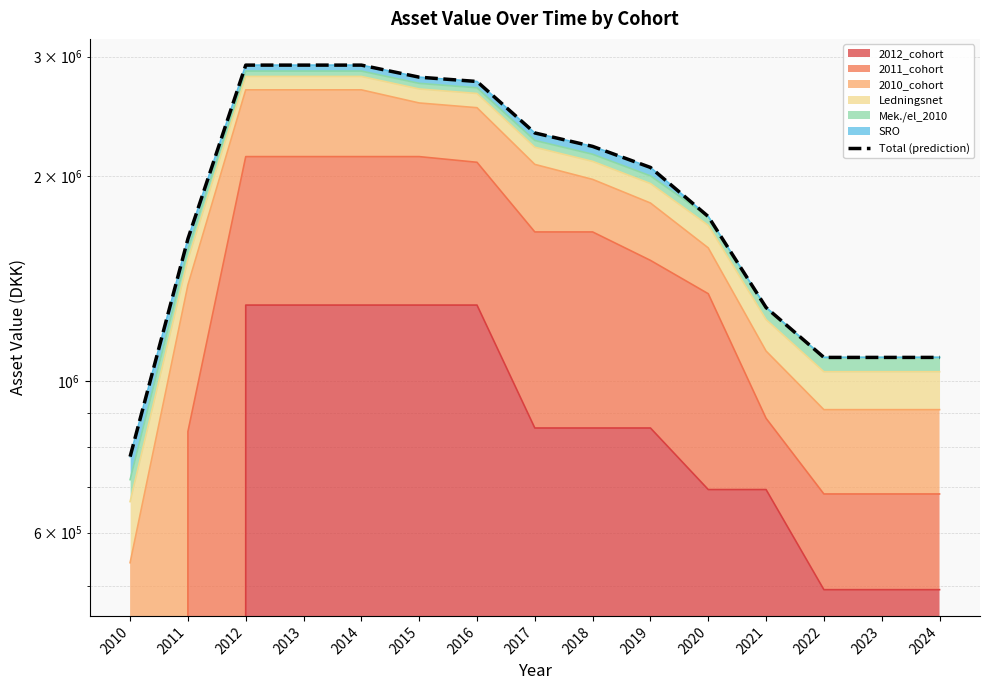

Reading right to left, list all the values displayed in this chart.

2024=1084720.9	2023=1084720.9	2022=1084720.9	2021=1283970.2	2020=1746559.1	2019=2062163.0	2018=2214193.4	2017=2317220.5	2016=2757550.8	2015=2798218.3	2014=2914597.5	2013=2914597.5	2012=2914597.5	2011=1619869.7	2010=775591.6